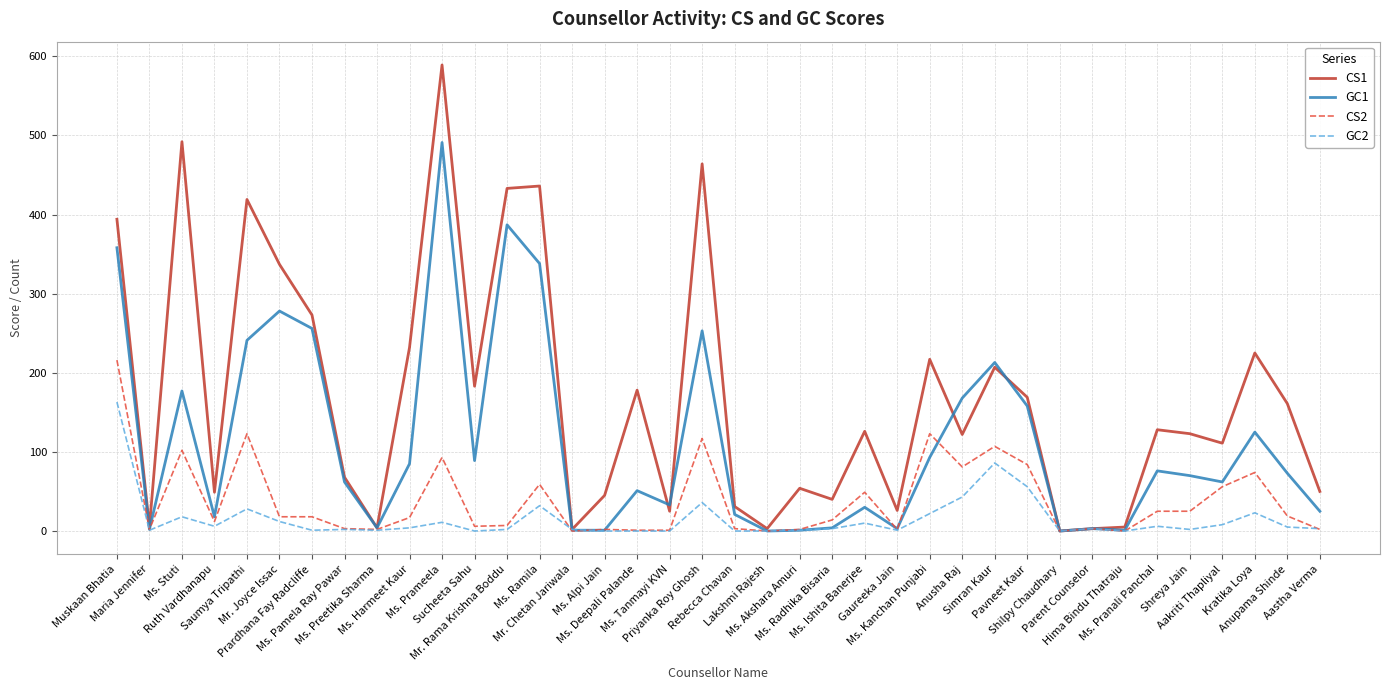

Which category has the highest value across all series?

Ms. Prameela